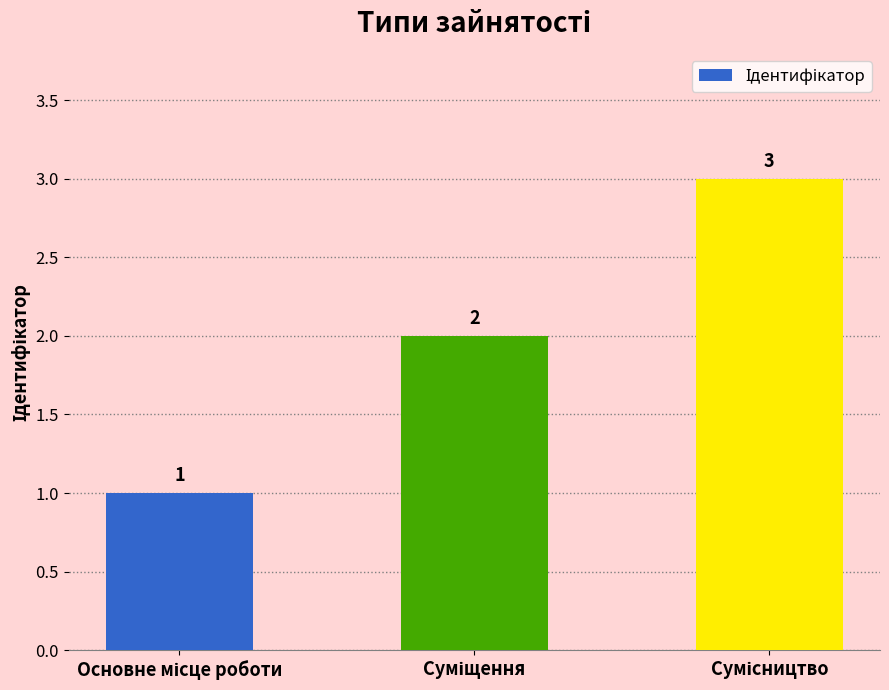

How many bars are there in total?

3